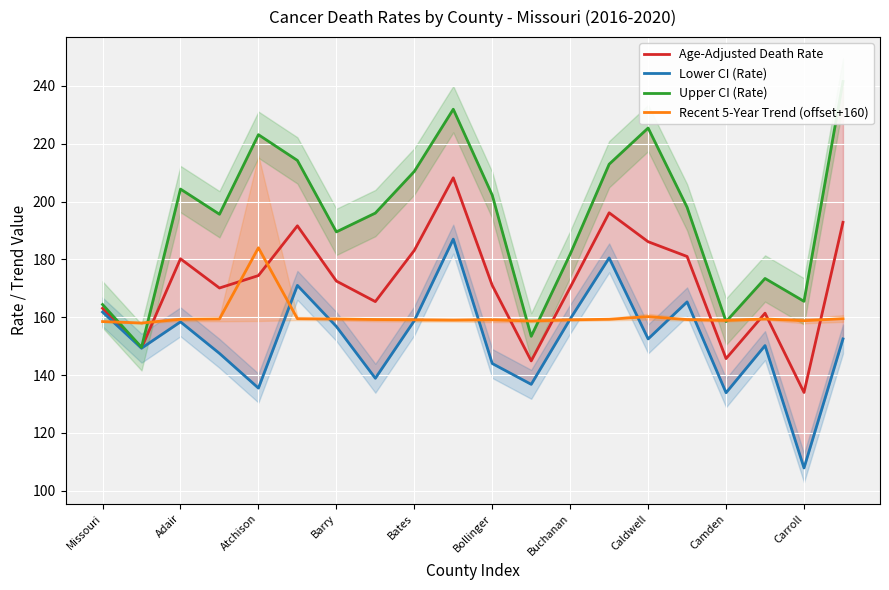

Rank the series by their average value, from lowest to highest.

Lower CI (Rate), Recent 5-Year Trend (offset+160), Age-Adjusted Death Rate, Upper CI (Rate)